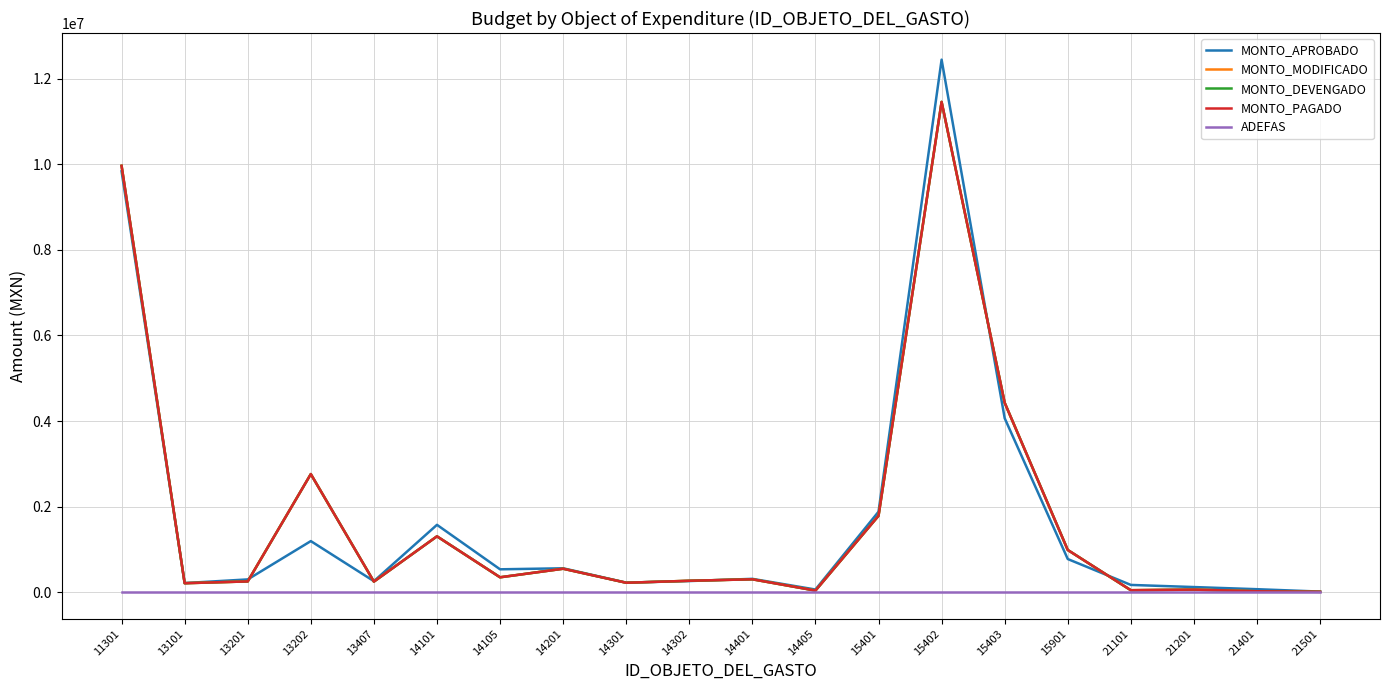

Reading right to left, what are all the values shown in this chart?

MONTO_APROBADO: 14000	70000	120000	170000	775000	4066820	12447708	1881208	62418	311995	260646	223537	558844	534920	1574394	257522	1194229	298557	213240	9837672
MONTO_MODIFICADO: 9000	21576	60320	45963	986601	4427540	11459913	1786239	37825	301643	266839	220712	548385	348225	1305688	247261	2760812	251823	210034	9965904
MONTO_DEVENGADO: 9000	21576	60320	45963	986601	4427540	11459913	1786239	37825	301643	266839	220712	548385	348225	1305688	247261	2760812	251823	210034	9965904
MONTO_PAGADO: 9000	21576	60320	45963	986601	4427540	11459913	1786239	37825	301643	266839	220712	548385	348225	1305688	247261	2760812	251823	210034	9965904
ADEFAS: 0	0	0	0	0	0	0	0	0	0	0	0	0	0	0	0	0	0	0	0